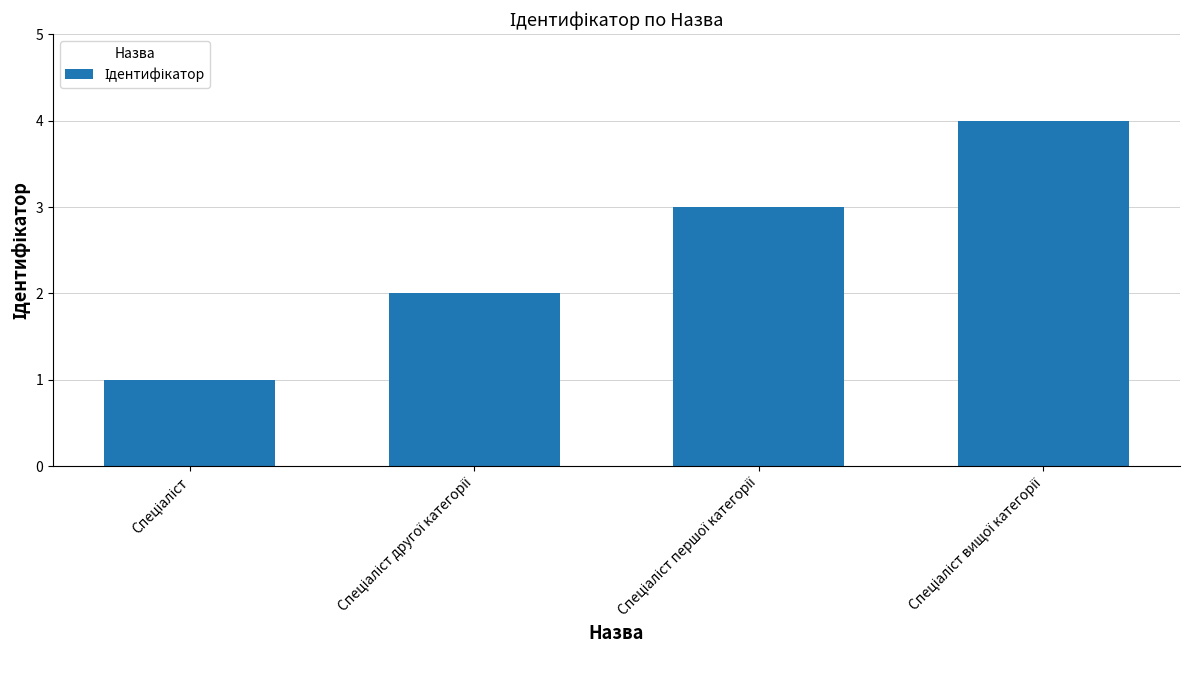

What is the greatest value displayed?

4